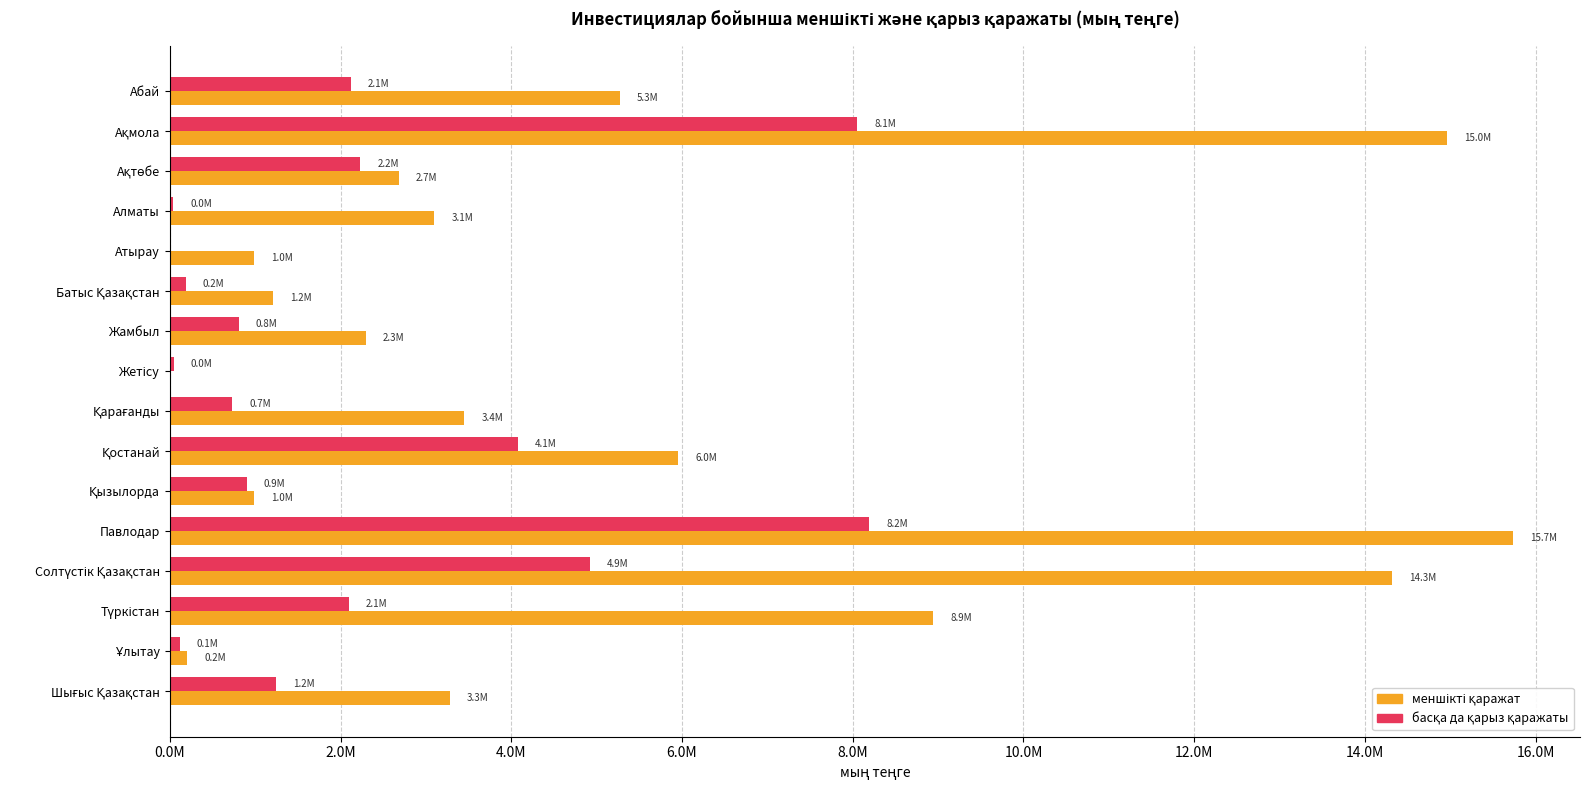

What position from the left is Алматы?

4